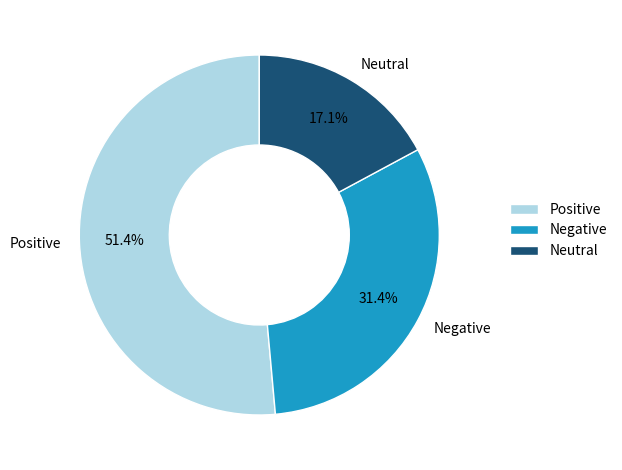

Which has a higher value, Positive or Negative?

Positive